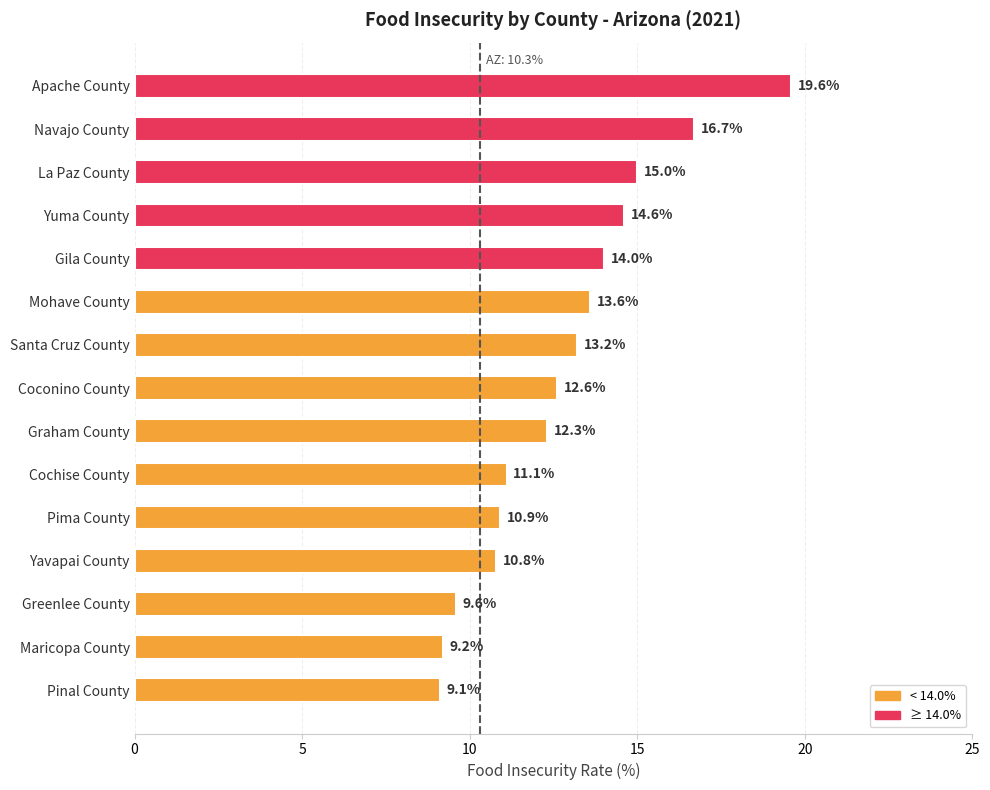

What is the change in value from Graham County to La Paz County?

+2.7